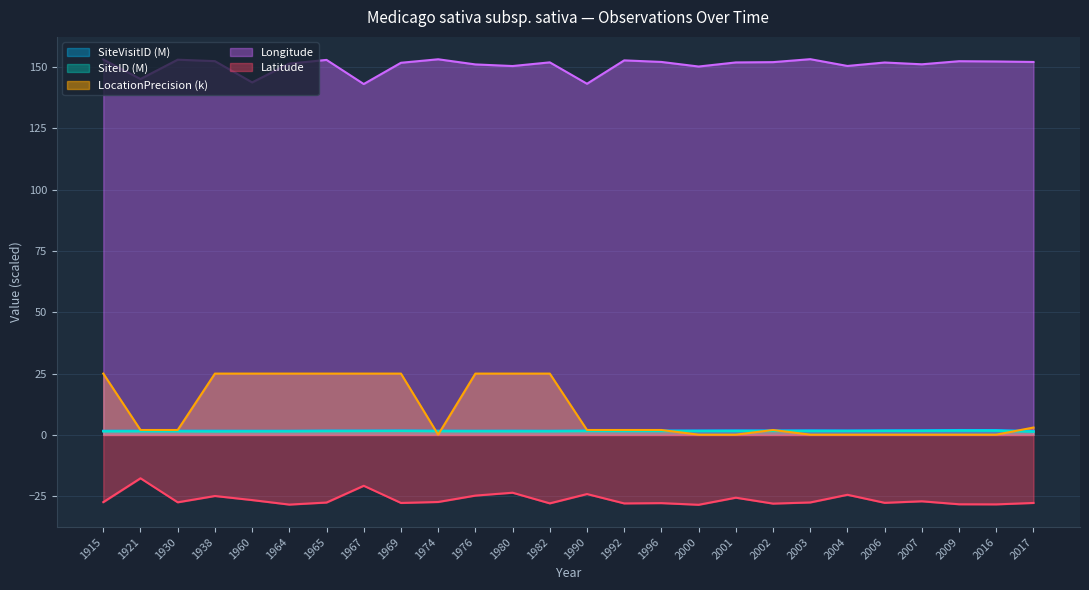

Where is the first local minimum for SiteID?

1938